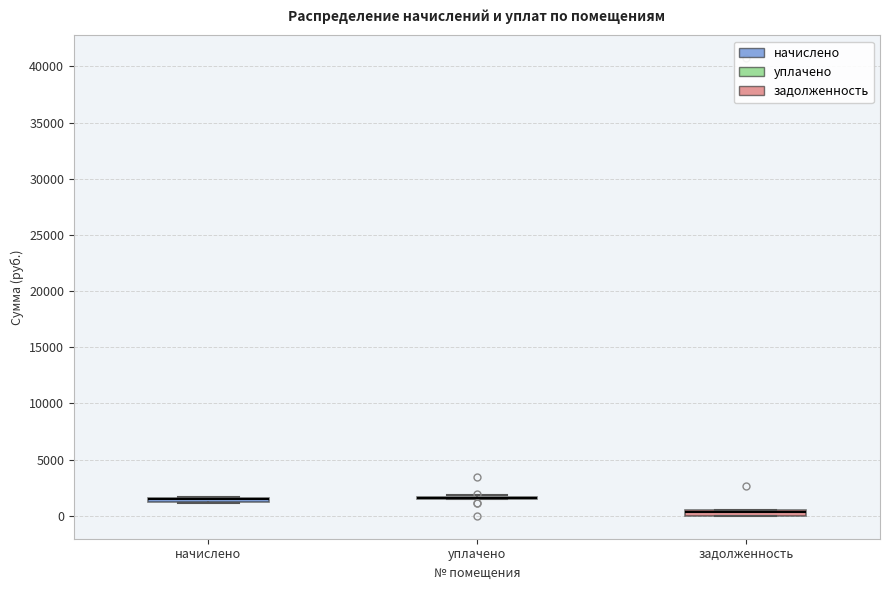

Where is the upper edge of the box for начислено on the y-axis? The values are not printed on the chart, so give them approximately, as read against the axis.

1500